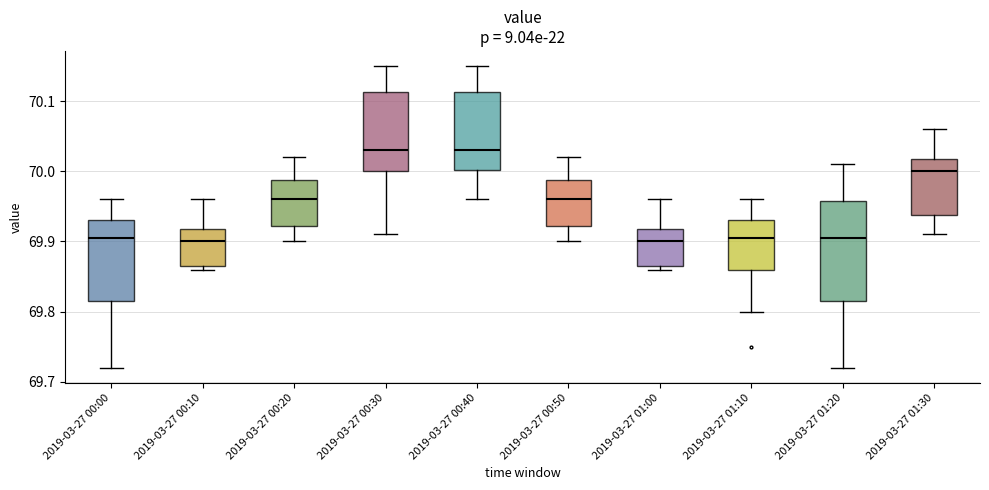

Which box is the tallest, from its lower edge to its upper edge?

2019-03-27 01:20